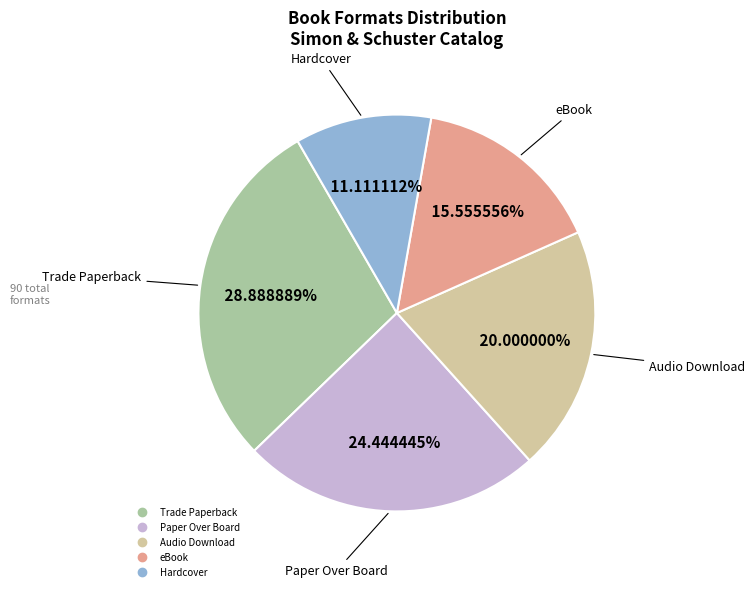

Does Hardcover account for over 50% of the chart?

No